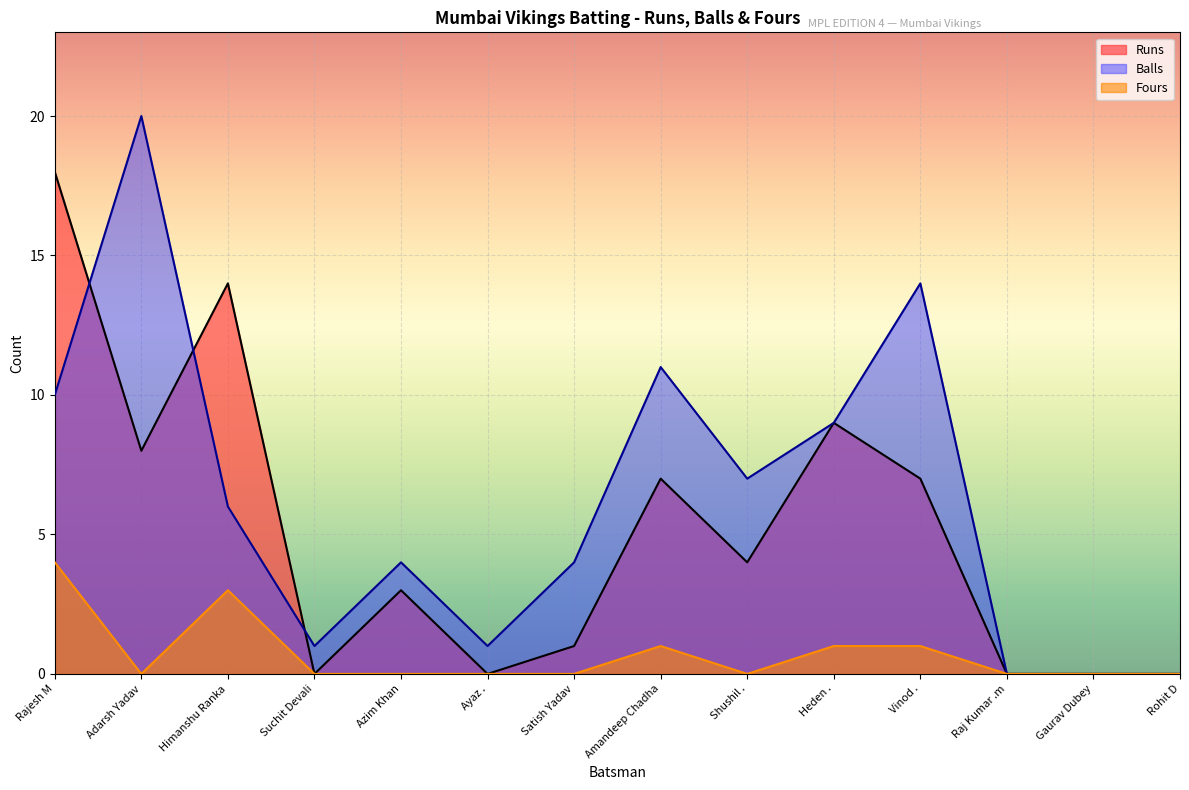

At which category is the sum across all series the highest?

Rajesh M